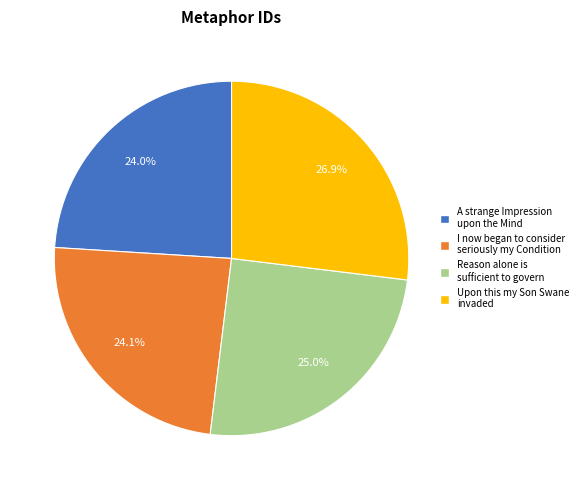

The Upon this my Son Swane invaded slice represents 27% of the pie. True or false?

True